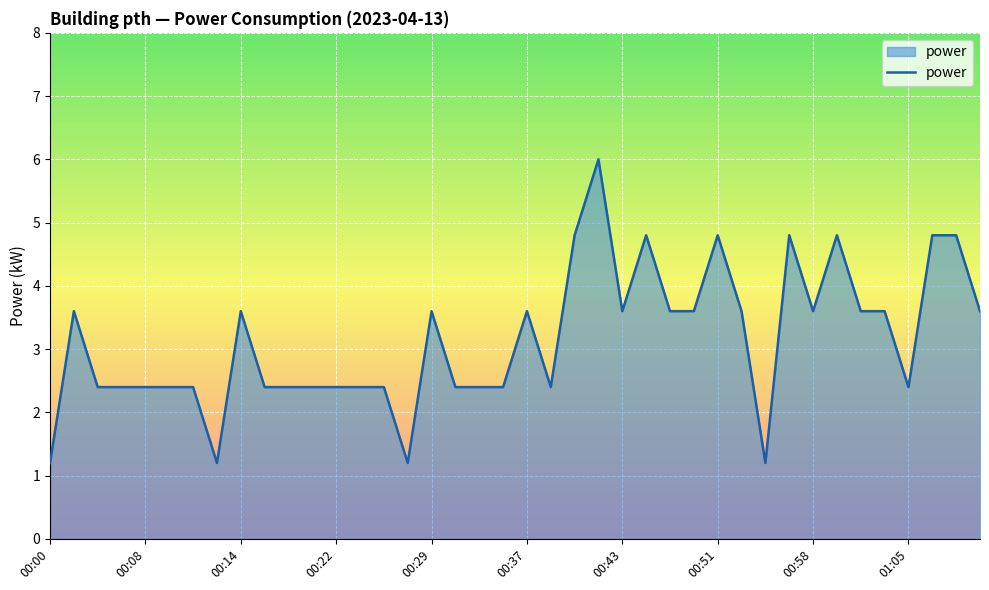

What is the smallest value displayed?

1.2